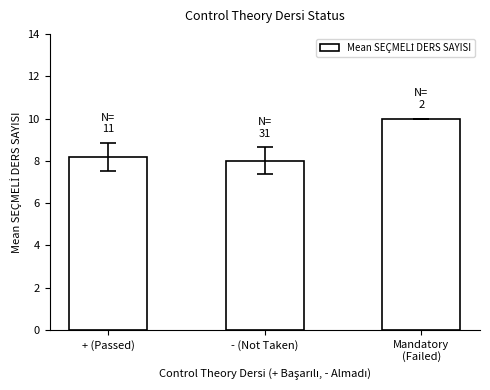

What is the difference between the maximum and second lowest values?

1.8